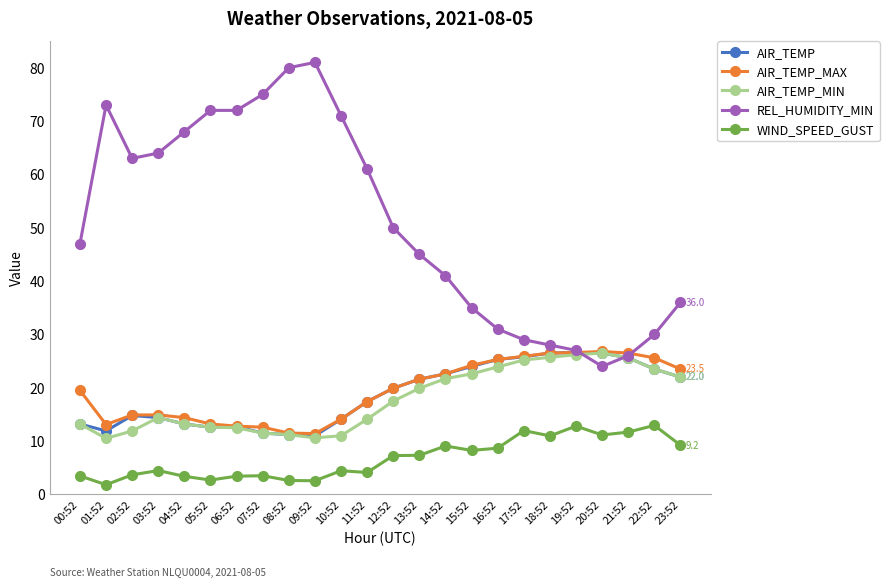

What is the minimum value for AIR_TEMP_MAX?

11.4